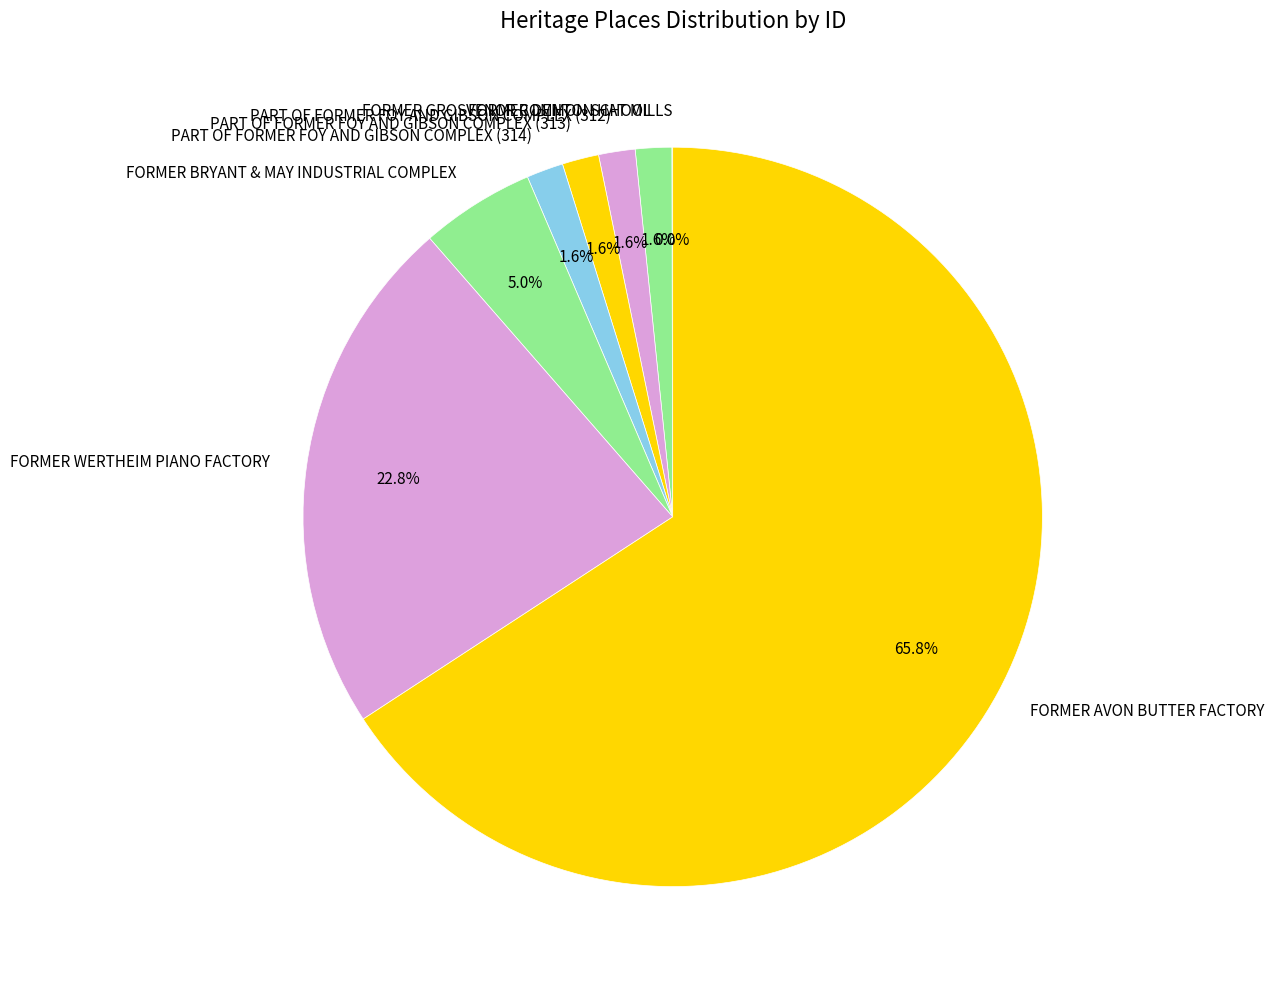

To the nearest percent, what is the difference between the FORMER AVON BUTTER FACTORY and PART OF FORMER FOY AND GIBSON COMPLEX (314) slice percentages?

64%